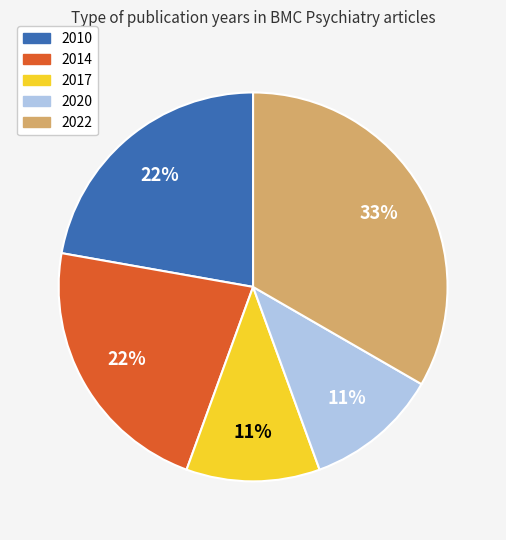

Which category has the biggest portion of the pie?

2022